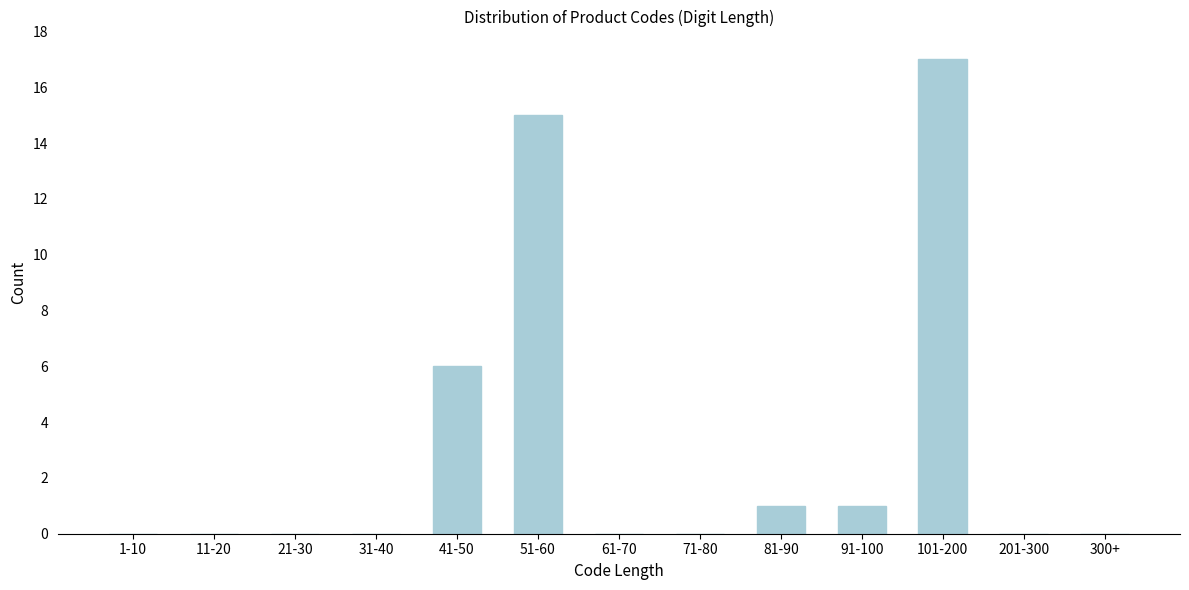

Reading left to right, what are all the values shown in this chart?

1-10=0	11-20=0	21-30=0	31-40=0	41-50=6	51-60=15	61-70=0	71-80=0	81-90=1	91-100=1	101-200=17	201-300=0	300+=0